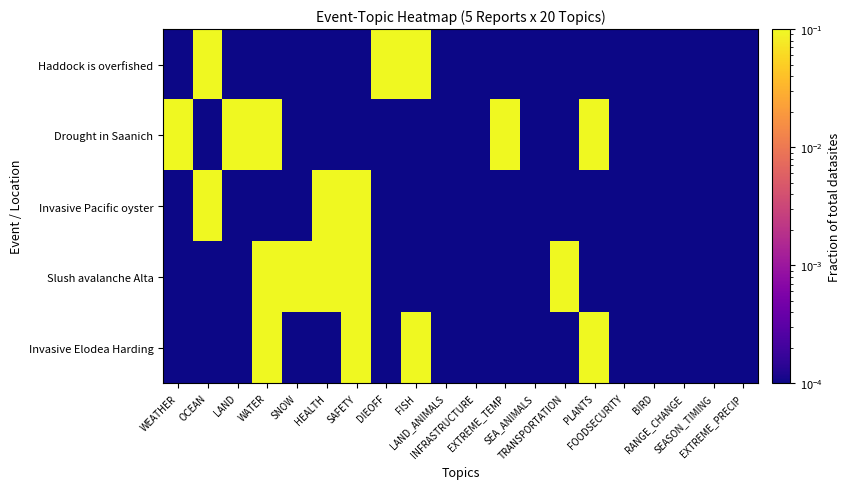

Rank the series by their maximum value, from lowest to highest.

Haddock is overfished, Drought in Saanich, Invasive Pacific oyster, Slush avalanche Alta, Invasive Elodea Harding